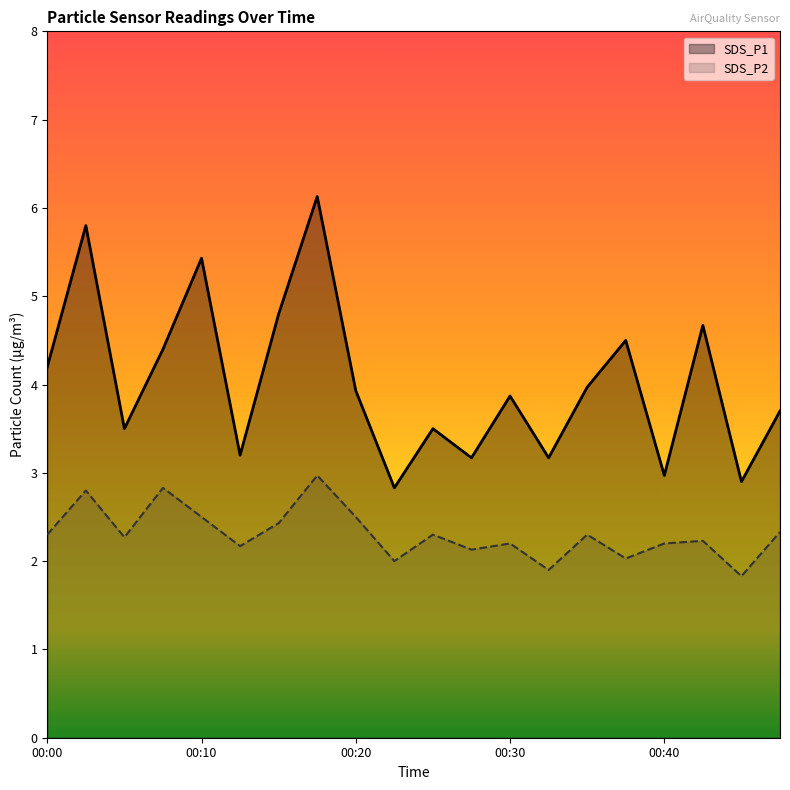

True or false: SDS_P2 has a value of 3.9 at 00:30.

False